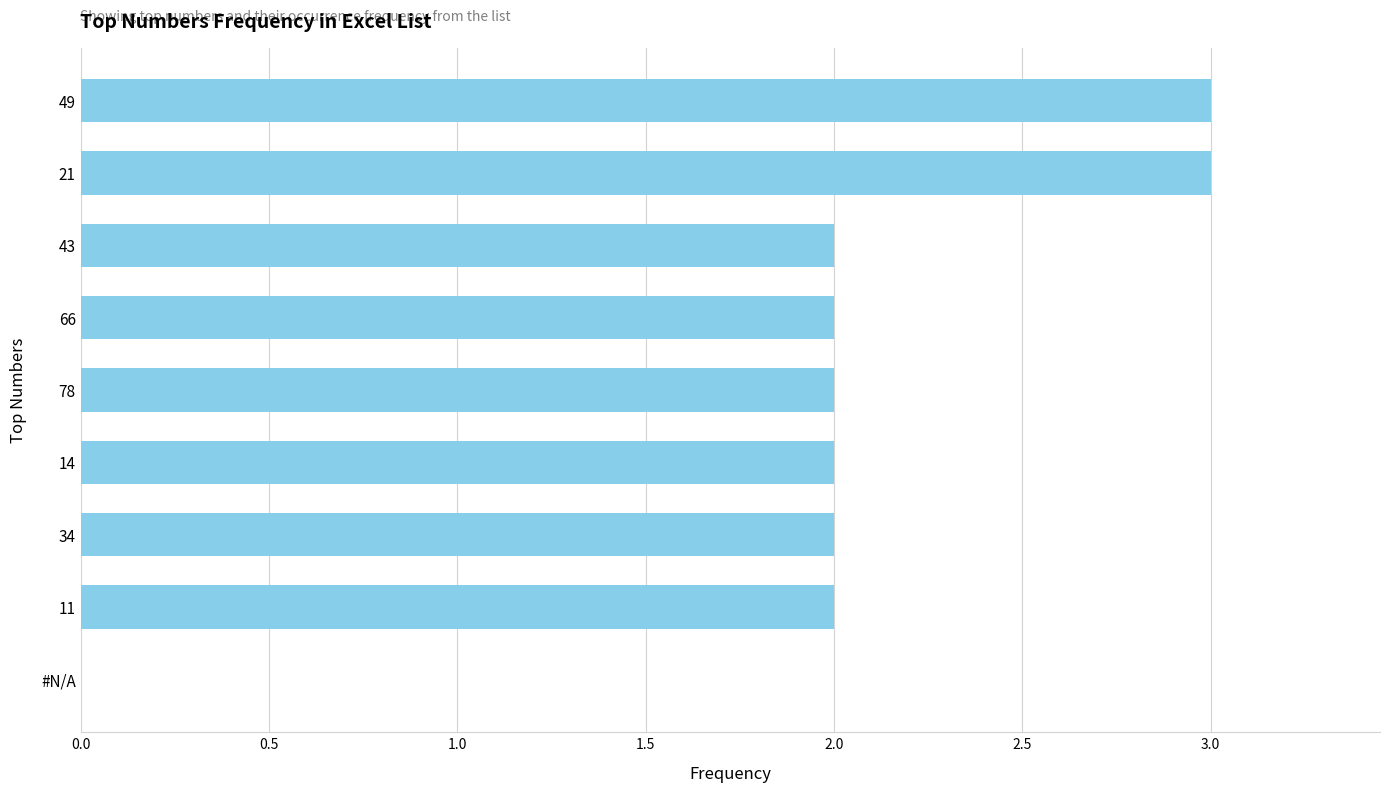

Reading top to bottom, what are all the values shown in this chart?

49=3	21=3	43=2	66=2	78=2	14=2	34=2	11=2	#N/A=0